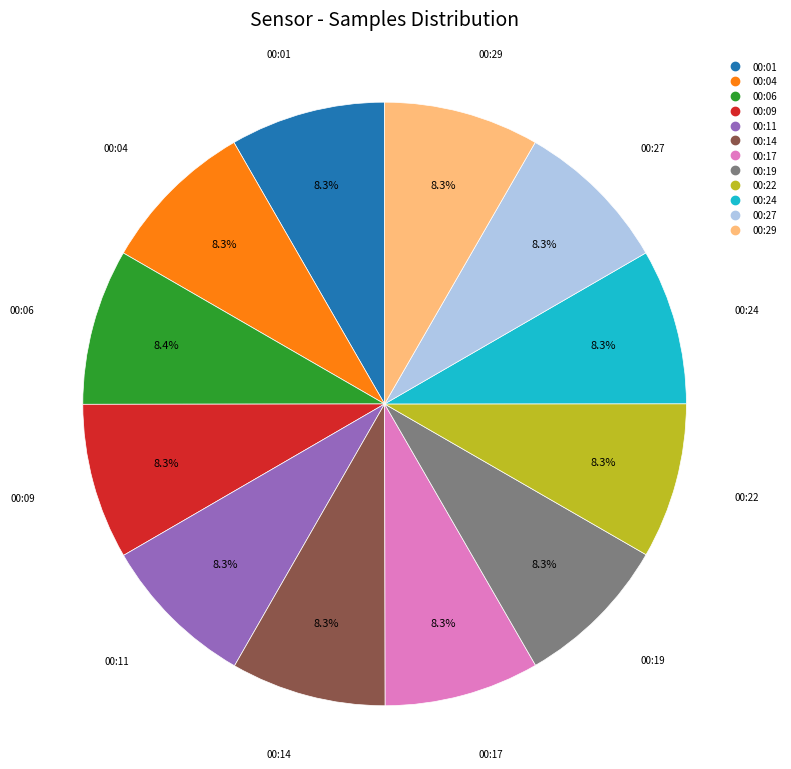

The 00:24 slice represents 1% of the pie. True or false?

False